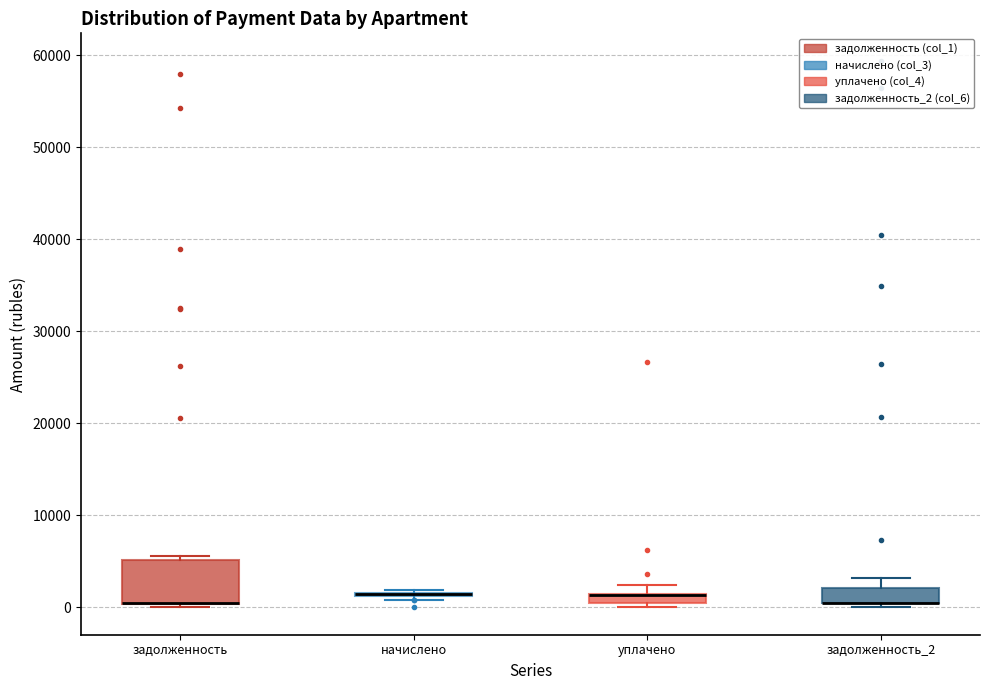

Which box is the tallest, from its lower edge to its upper edge?

задолженность